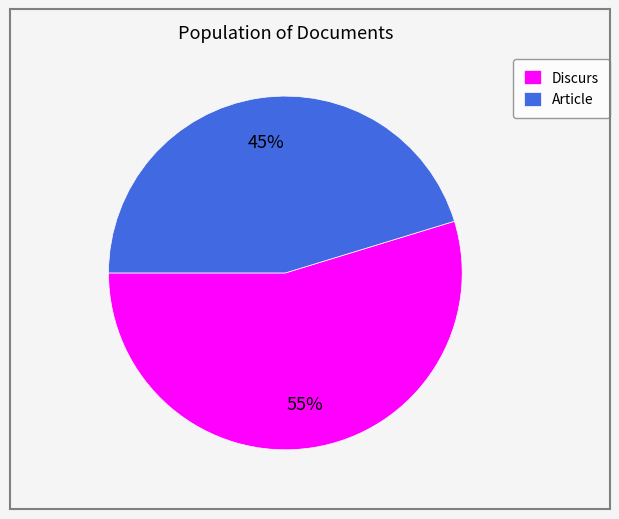

Is the sum of Discurs and Article greater than half?

Yes